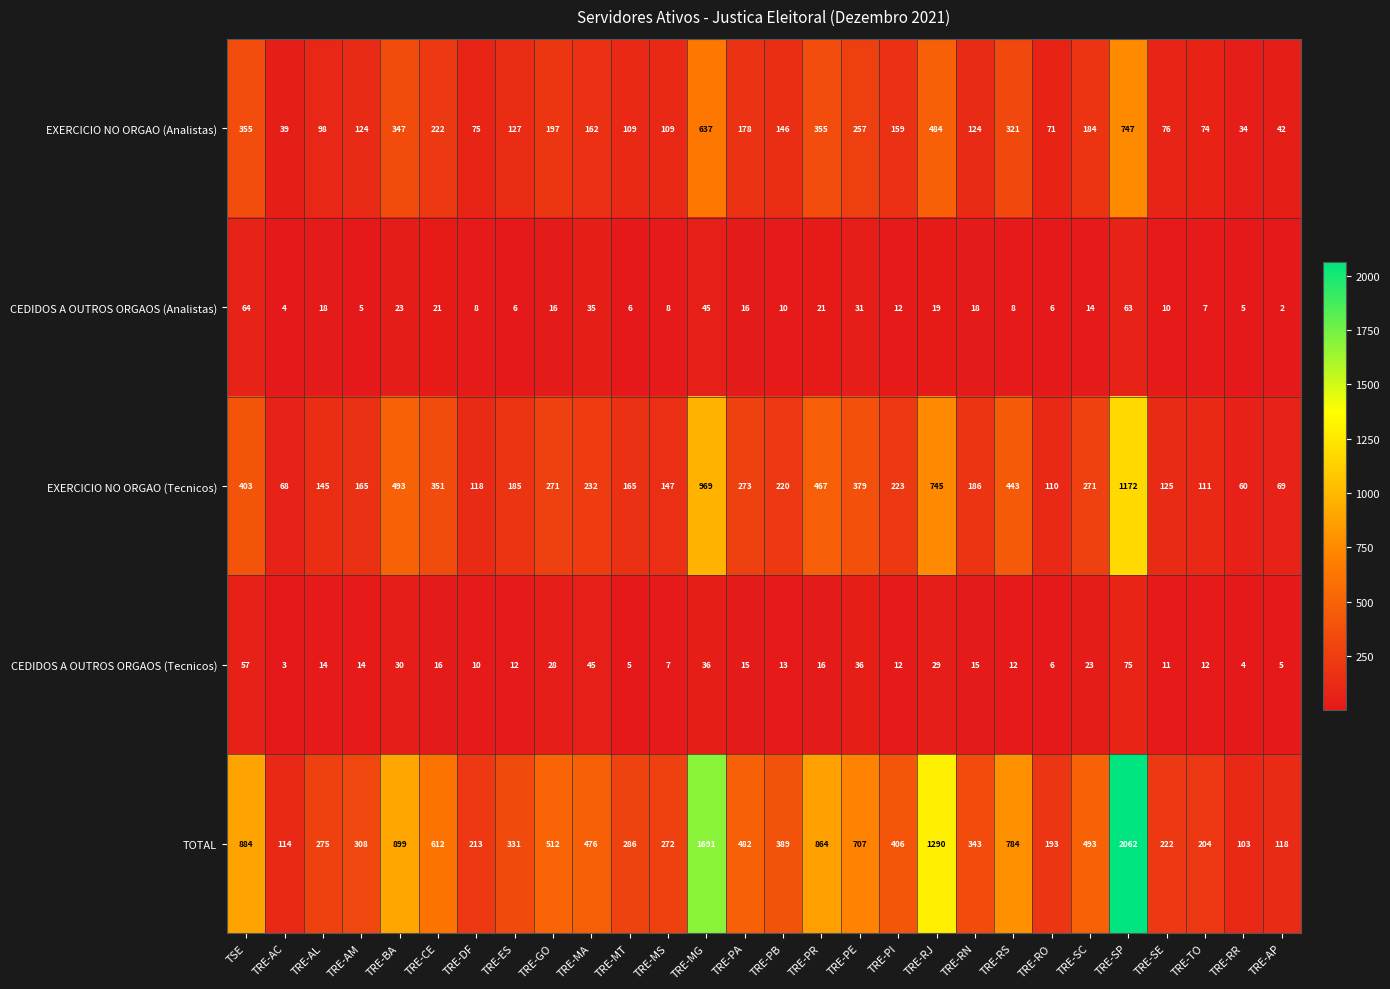

Rank the series at TRE-SP from highest to lowest value.

TOTAL, EXERCICIO NO ORGAO (Tecnicos), EXERCICIO NO ORGAO (Analistas), CEDIDOS A OUTROS ORGAOS (Tecnicos), CEDIDOS A OUTROS ORGAOS (Analistas)